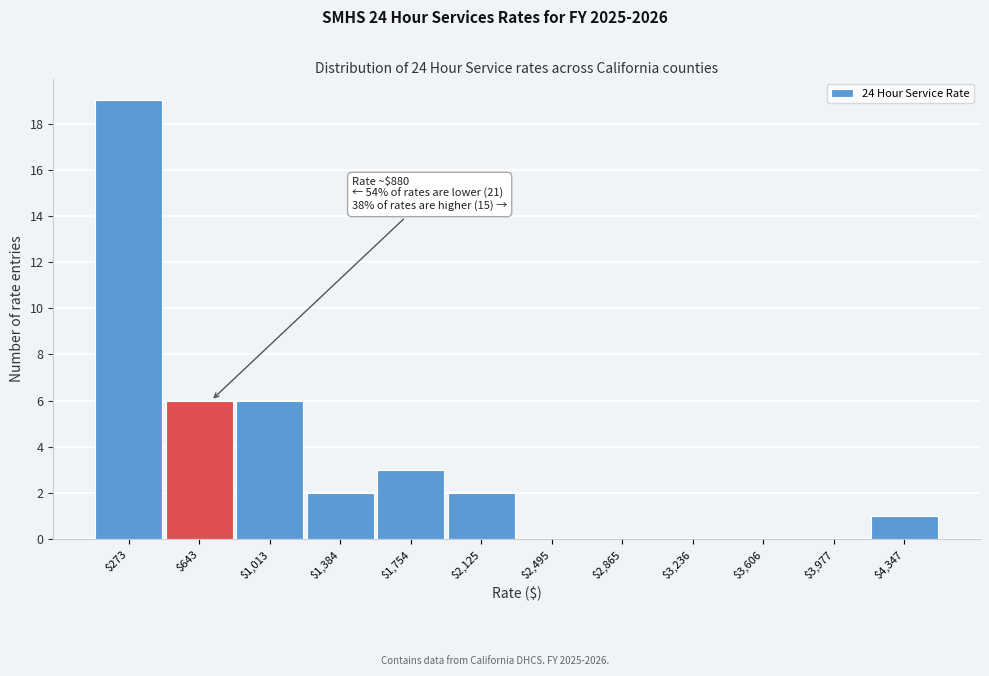

The value at $3,977 is 0. True or false?

True